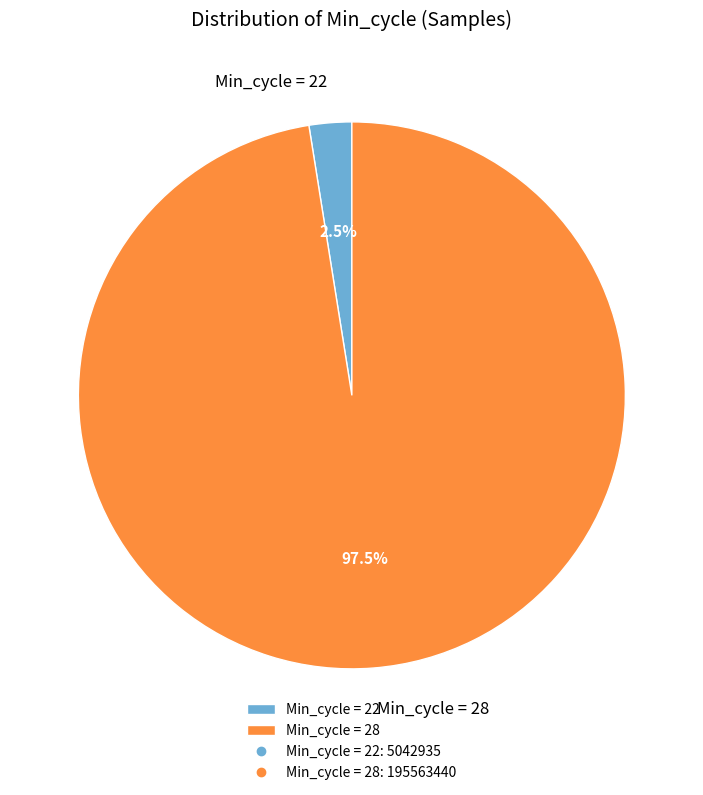

Does Min_cycle = 28 account for over 50% of the chart?

Yes